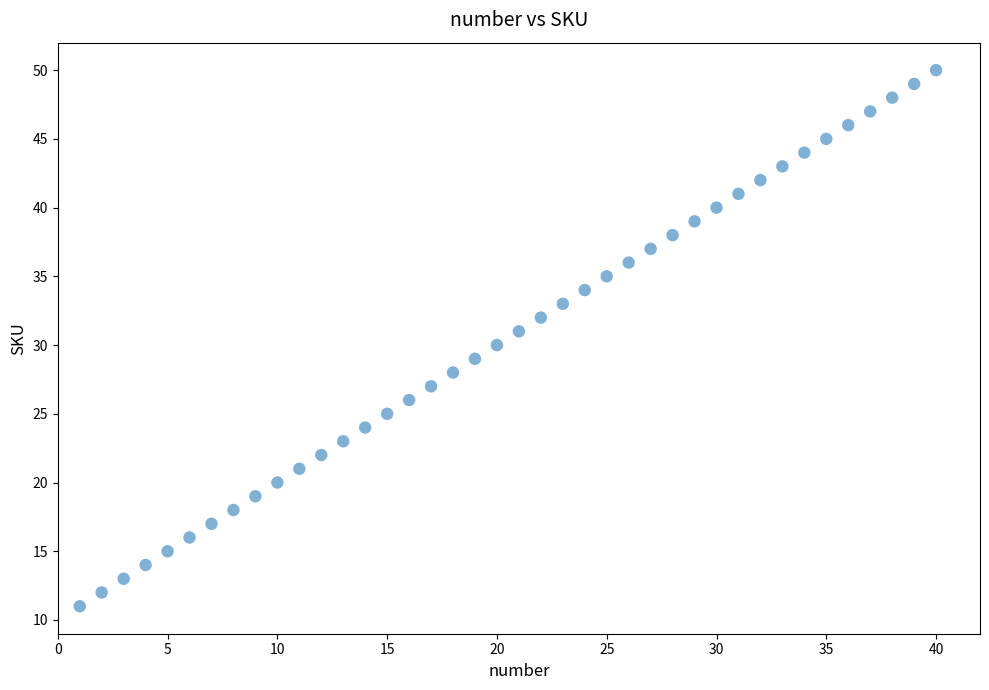

What is the range of X values (max minus min)?

39